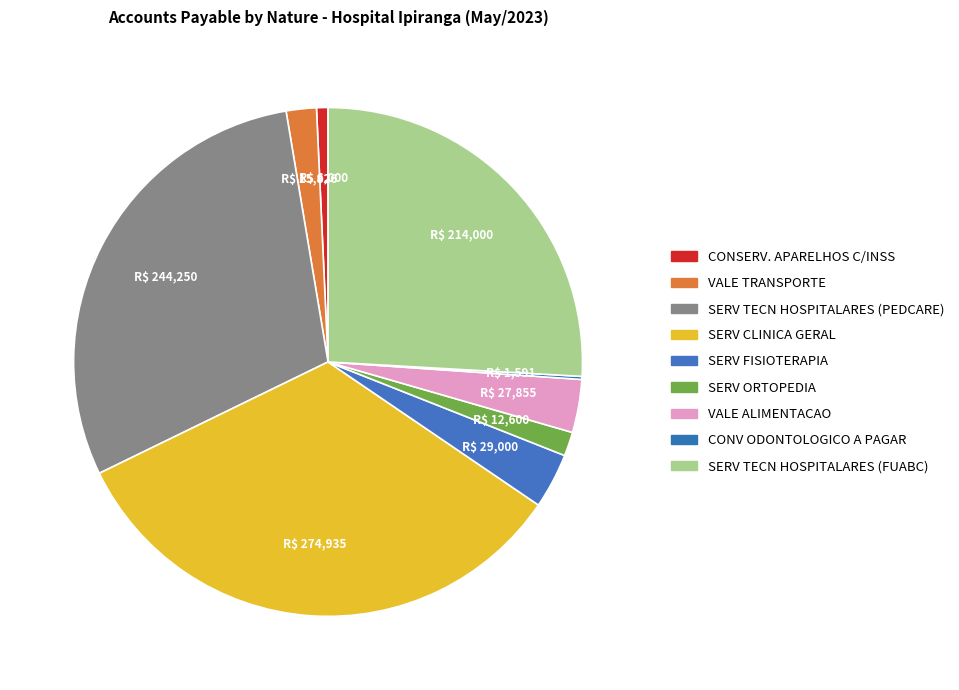

How many slices are in this pie chart?

9